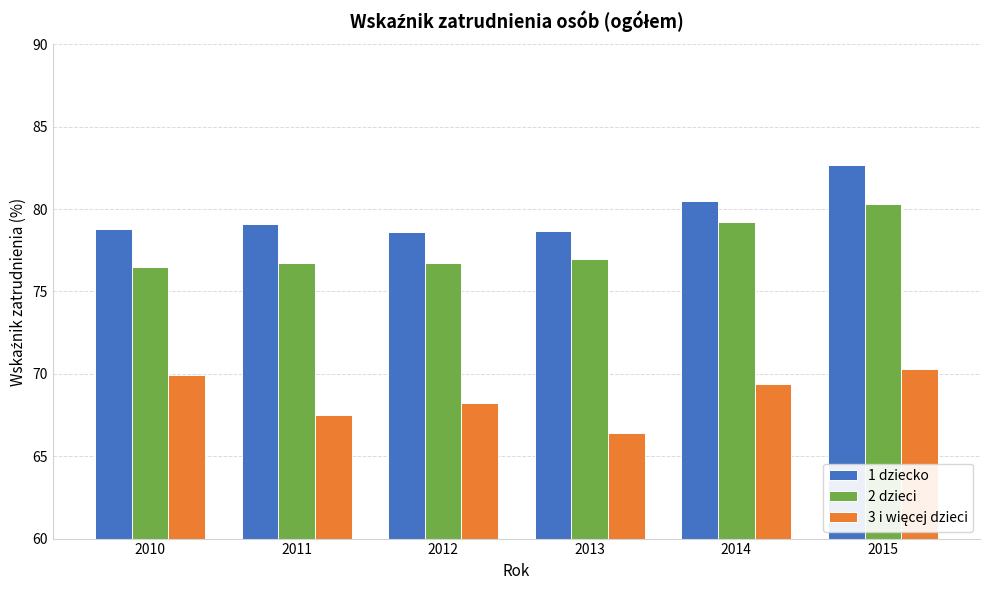

At which category is the sum across all series the highest?

2015